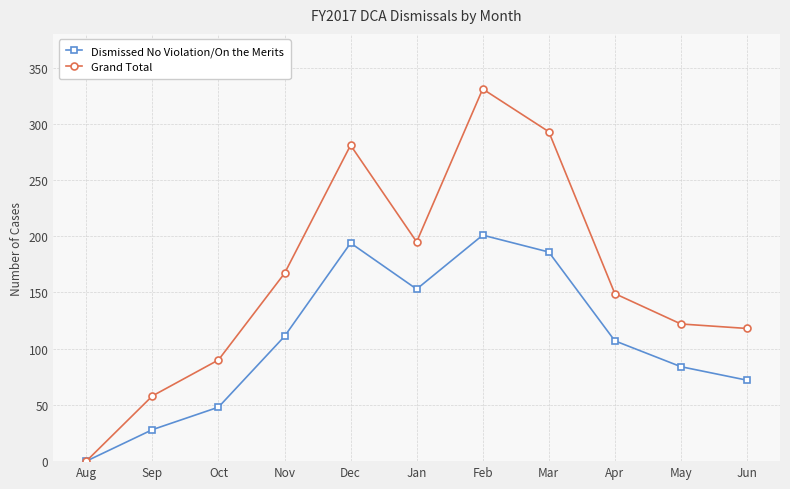

Is it true that Grand Total equals 293 at Mar?

True